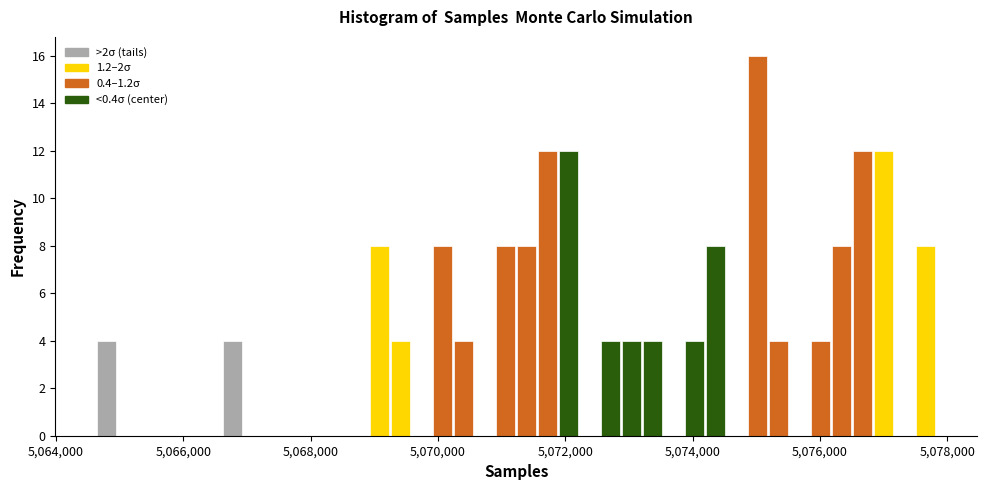

Around what value on the x-axis is the tallest bar? Give the approximate position of its centre, as read against the axis.

5075000